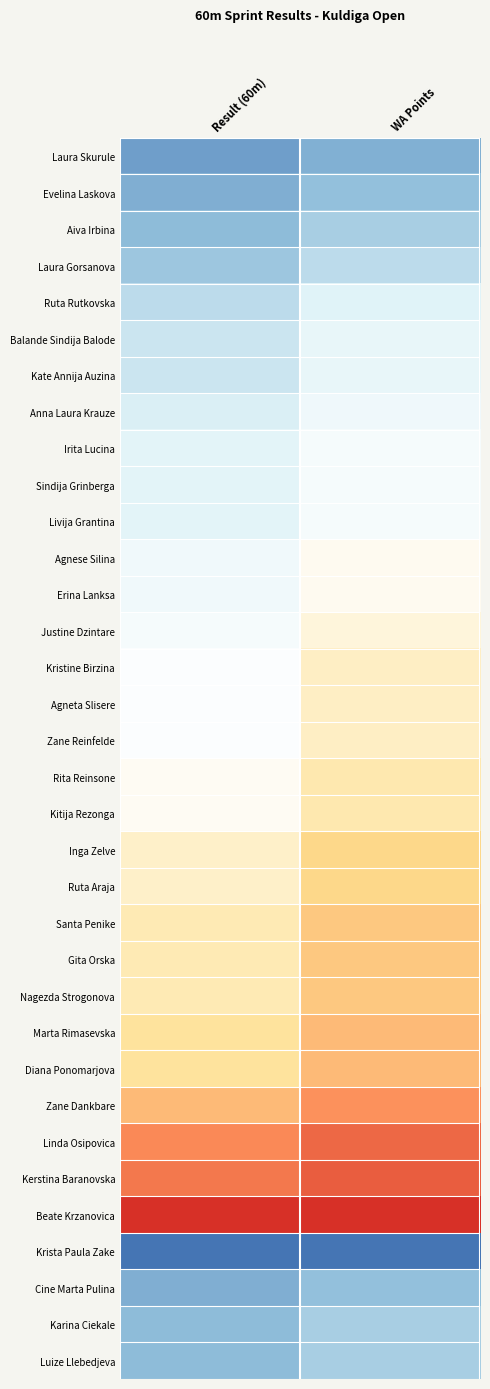

Reading right to left, list all the values displayed in this chart.

Laura Skurule: WA Points=0.1	Result (60m)=0.1
Evelina Laskova: WA Points=0.2	Result (60m)=0.1
Aiva Irbina: WA Points=0.2	Result (60m)=0.2
Laura Gorsanova: WA Points=0.3	Result (60m)=0.2
Ruta Rutkovska: WA Points=0.3	Result (60m)=0.3
Balande Sindija Balode: WA Points=0.4	Result (60m)=0.3
Kate Annija Auzina: WA Points=0.4	Result (60m)=0.3
Anna Laura Krauze: WA Points=0.4	Result (60m)=0.3
Irita Lucina: WA Points=0.5	Result (60m)=0.4
Sindija Grinberga: WA Points=0.5	Result (60m)=0.4
Livija Grantina: WA Points=0.5	Result (60m)=0.4
Agnese Silina: WA Points=0.5	Result (60m)=0.4
Erina Lanksa: WA Points=0.5	Result (60m)=0.4
Justine Dzintare: WA Points=0.6	Result (60m)=0.5
Kristine Birzina: WA Points=0.6	Result (60m)=0.5
Agneta Slisere: WA Points=0.6	Result (60m)=0.5
Zane Reinfelde: WA Points=0.6	Result (60m)=0.5
Rita Reinsone: WA Points=0.6	Result (60m)=0.5
Kitija Rezonga: WA Points=0.6	Result (60m)=0.5
Inga Zelve: WA Points=0.7	Result (60m)=0.6
Ruta Araja: WA Points=0.7	Result (60m)=0.6
Santa Penike: WA Points=0.7	Result (60m)=0.6
Gita Orska: WA Points=0.7	Result (60m)=0.6
Nagezda Strogonova: WA Points=0.7	Result (60m)=0.6
Marta Rimasevska: WA Points=0.7	Result (60m)=0.6
Diana Ponomarjova: WA Points=0.7	Result (60m)=0.6
Zane Dankbare: WA Points=0.8	Result (60m)=0.7
Linda Osipovica: WA Points=0.9	Result (60m)=0.8
Kerstina Baranovska: WA Points=0.9	Result (60m)=0.9
Beate Krzanovica: WA Points=1.0	Result (60m)=1.0
Krista Paula Zake: WA Points=0.0	Result (60m)=0.0
Cine Marta Pulina: WA Points=0.2	Result (60m)=0.1
Karina Ciekale: WA Points=0.2	Result (60m)=0.2
Luize Llebedjeva: WA Points=0.2	Result (60m)=0.2